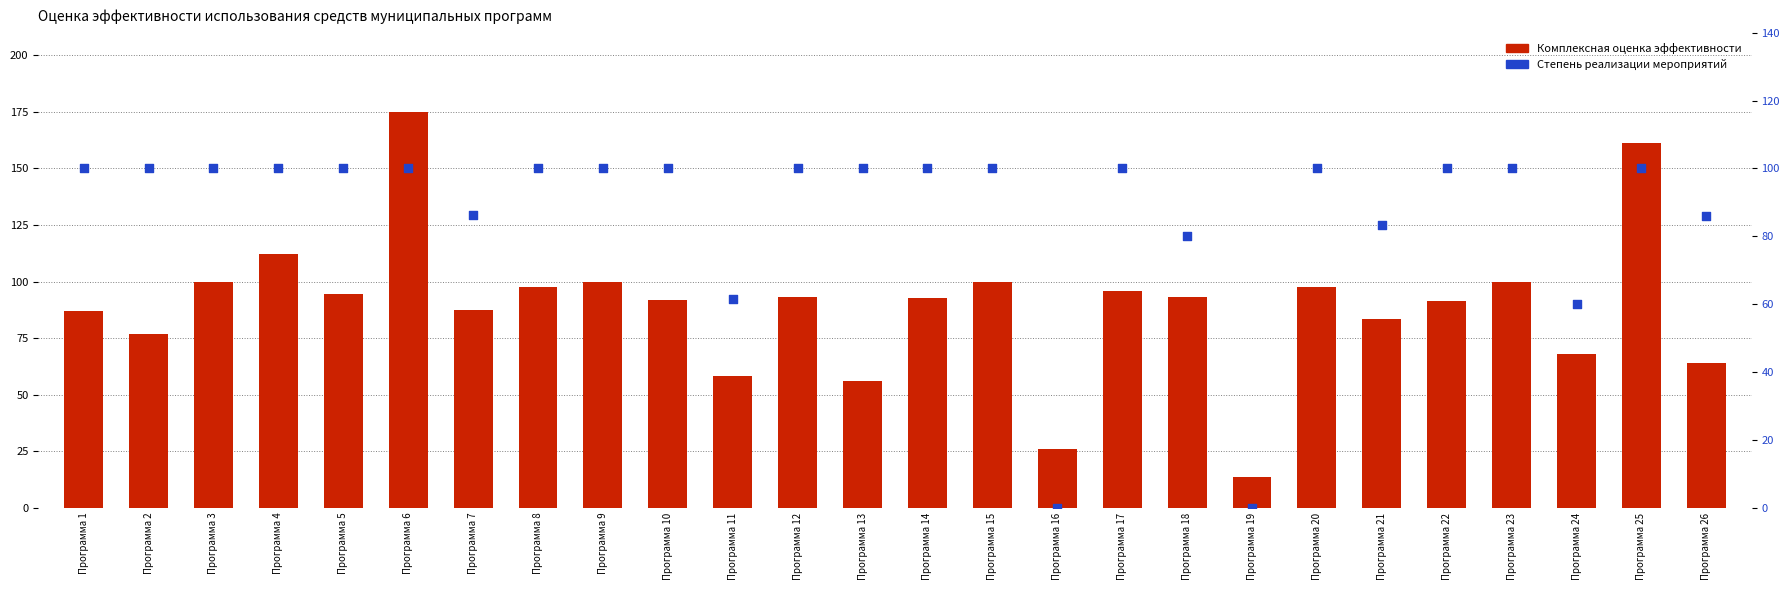

What are all the series names shown in the legend?

Комплексная оценка эффективности, Степень реализации мероприятий, %